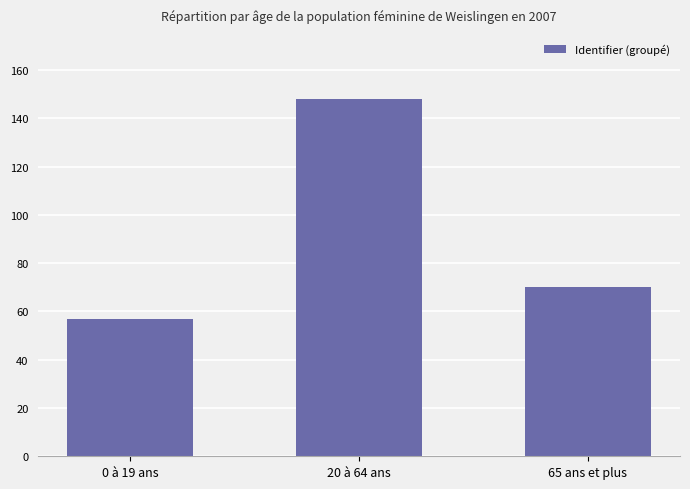

Is it true that the value at 0 à 19 ans is 57?

True